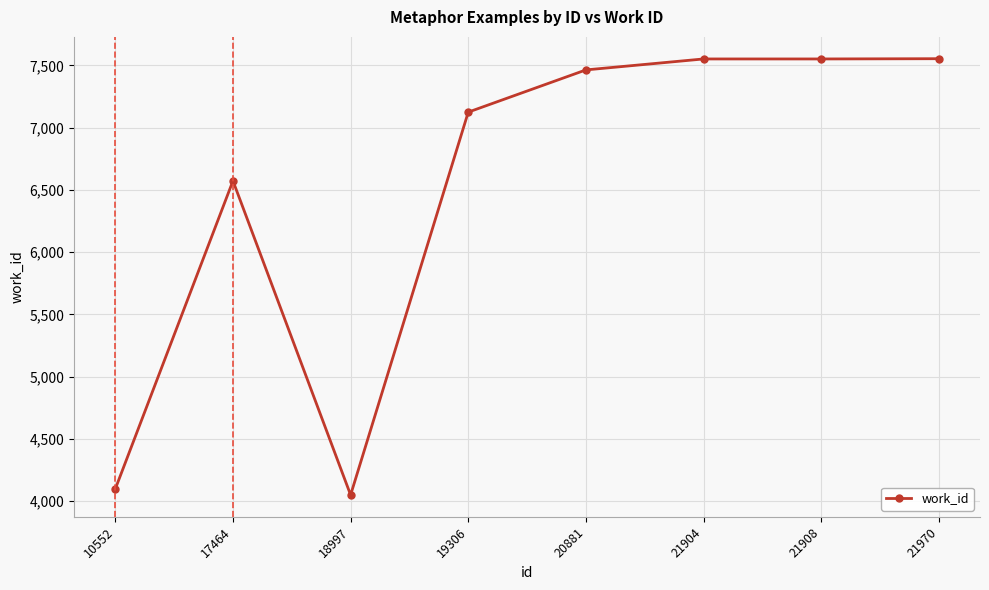

What is the value of the 4th point from the left?

7124